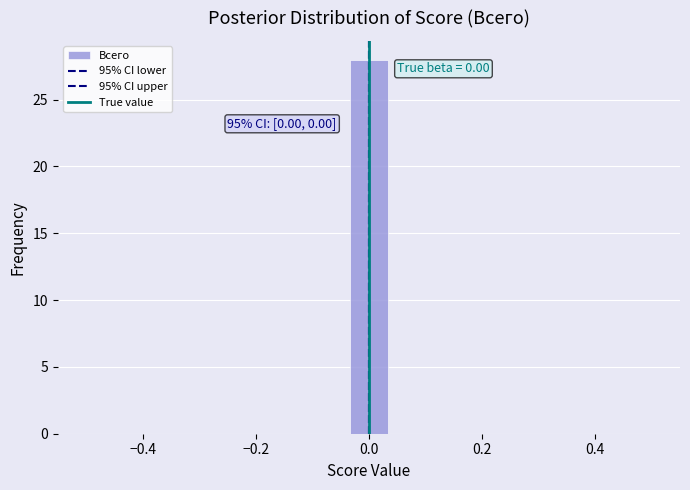

Read against the x-axis, roughly where is the centre of the tallest bar?

0.00